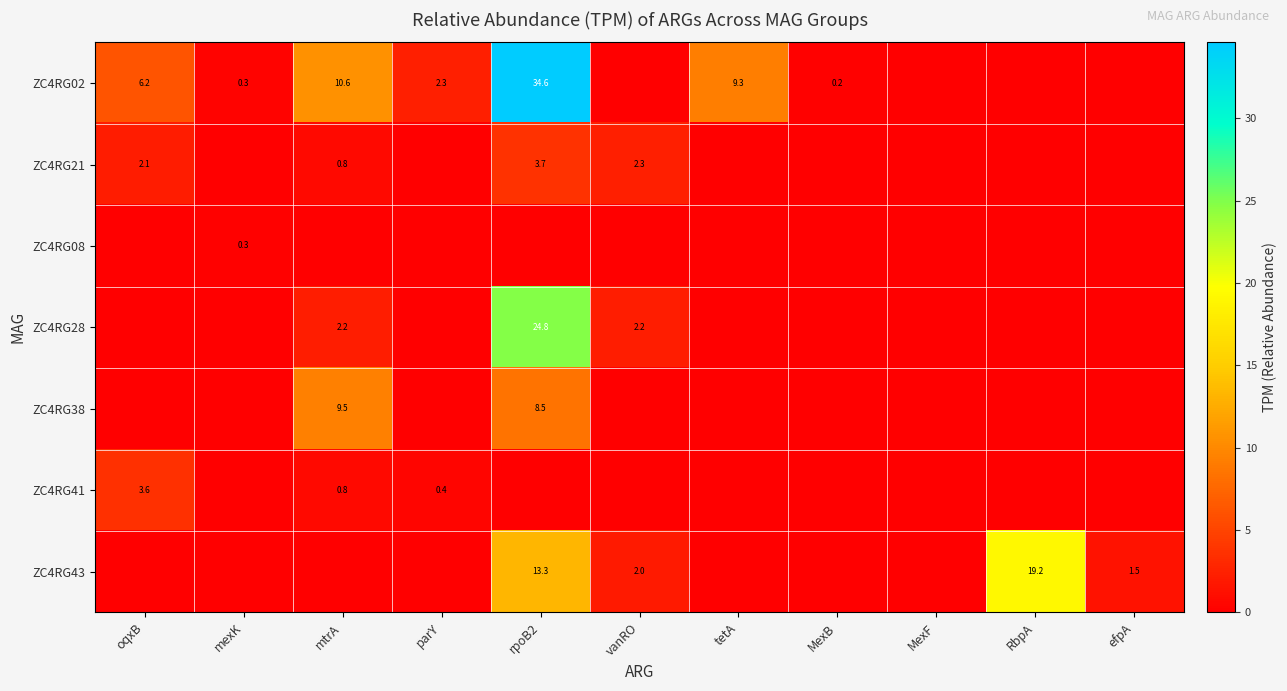

How many series are shown in this chart?

7